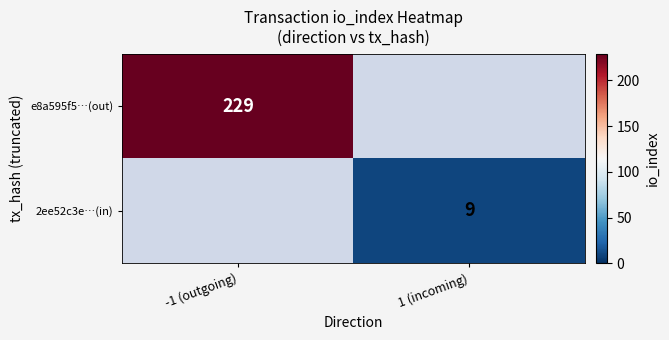

What is the greatest value displayed?

229.0